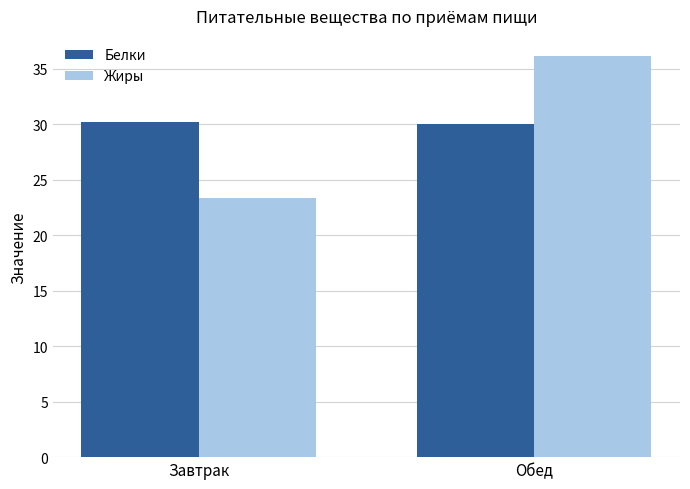

At Обед, list the series in order from largest to smallest.

Жиры, Белки